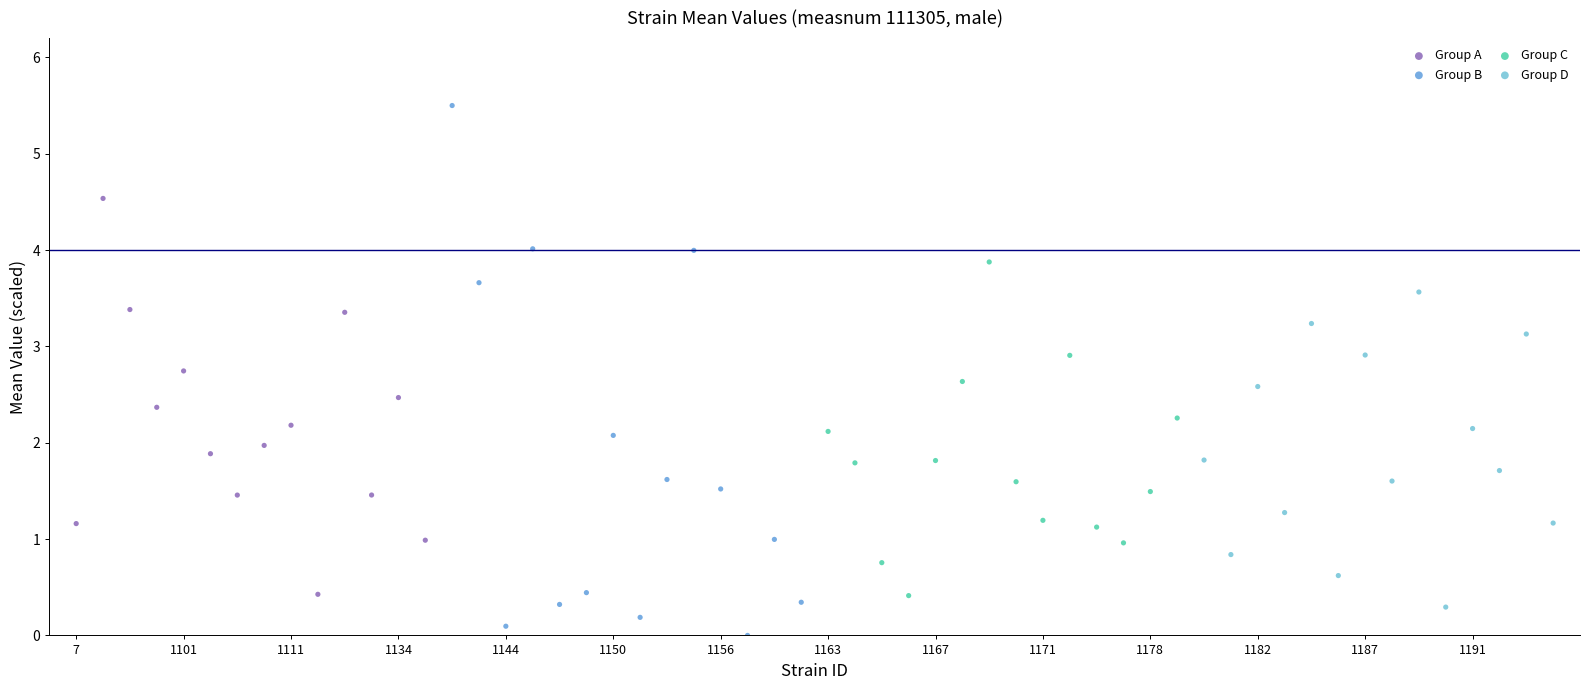

Which series contains the lowest Y value?

Group B